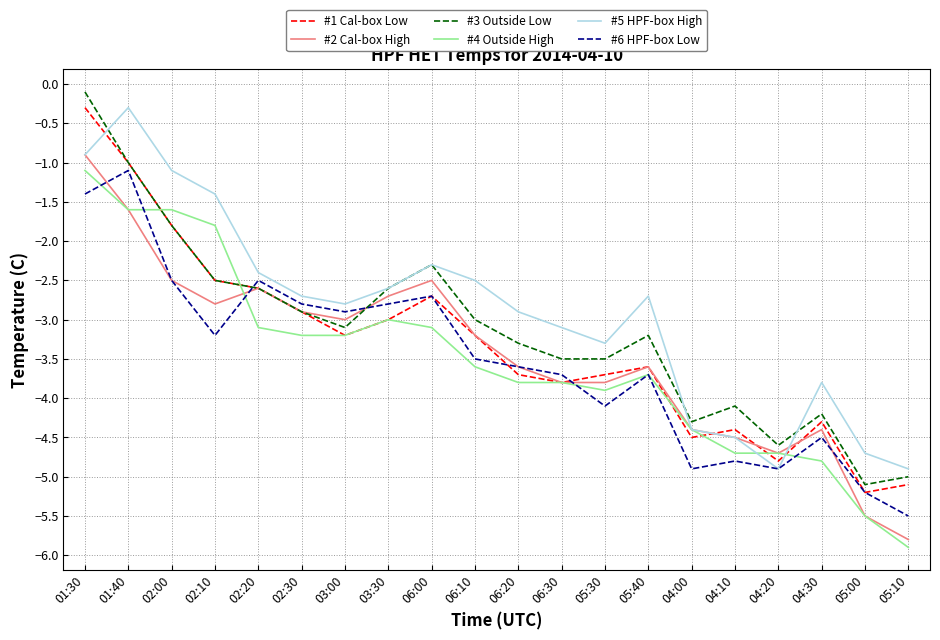

What position from the left is 03:00?

7